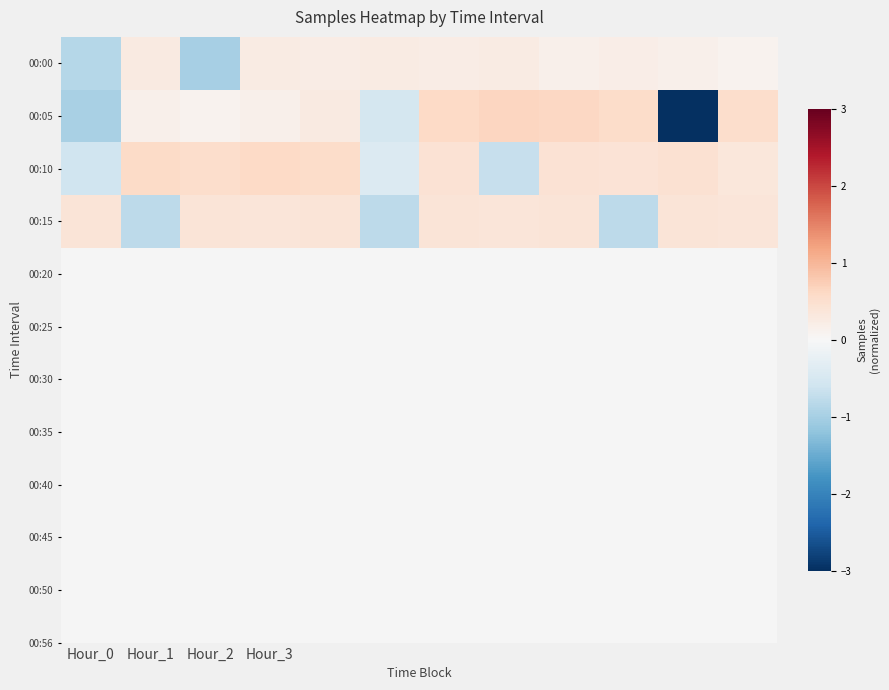

Count the number of data series in this chart.

4